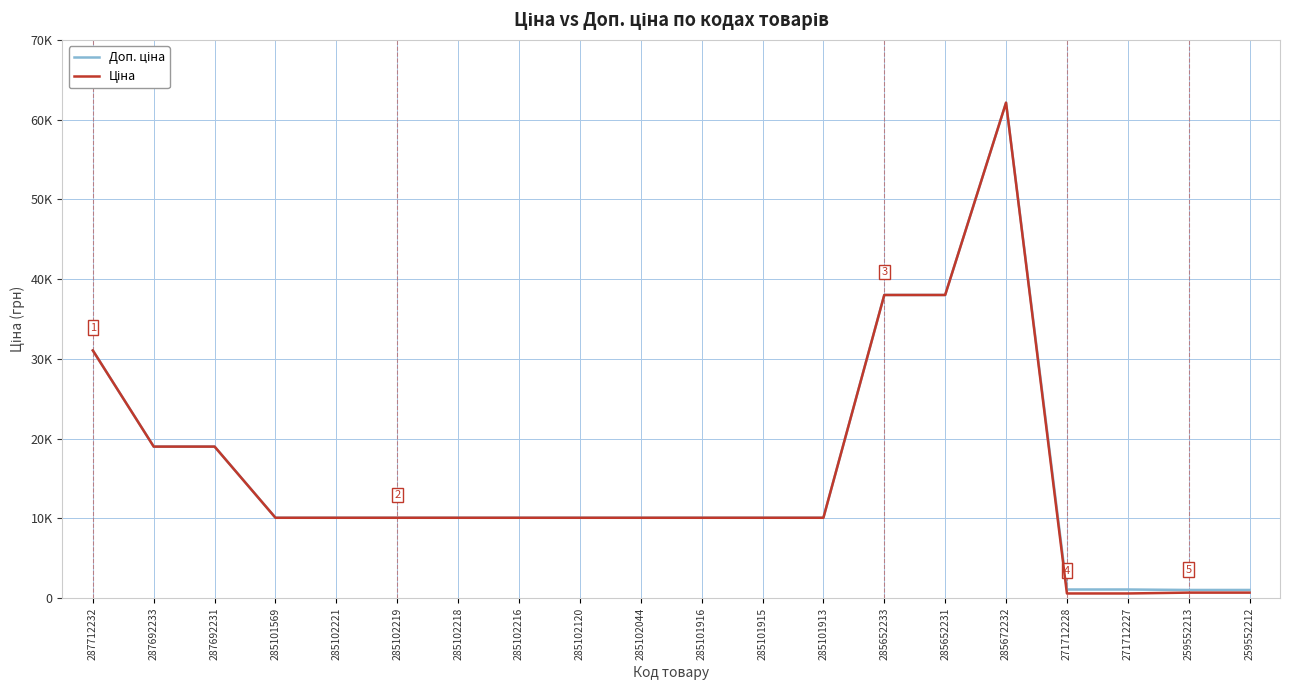

Reading left to right, transcribe all the data shown in this chart.

Доп. ціна: 287712232=31058.4	287692233=19005.7	287692231=19005.7	285101569=10085.8	285102221=10085.8	285102219=10085.8	285102218=10085.8	285102216=10085.8	285102120=10085.8	285102044=10085.8	285101916=10085.8	285101915=10085.8	285101913=10085.8	285652233=38011.3	285652231=38011.3	285672232=62116.9	271712228=1093.7	271712227=1093.7	259552213=1036.0	259552212=1036.0
Ціна: 287712232=31058.4	287692233=19005.7	287692231=19005.7	285101569=10085.8	285102221=10085.8	285102219=10085.8	285102218=10085.8	285102216=10085.8	285102120=10085.8	285102044=10085.8	285101916=10085.8	285101915=10085.8	285101913=10085.8	285652233=38011.3	285652231=38011.3	285672232=62116.9	271712228=596.5	271712227=596.5	259552213=701.4	259552212=701.4